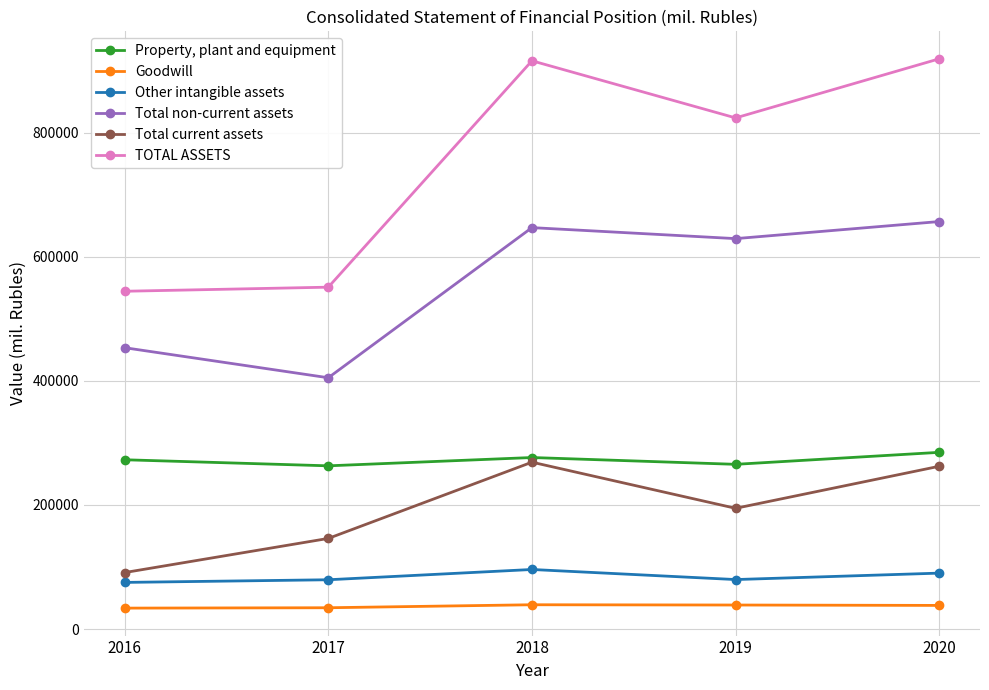

Where is the first local minimum for Property, plant and equipment?

2017